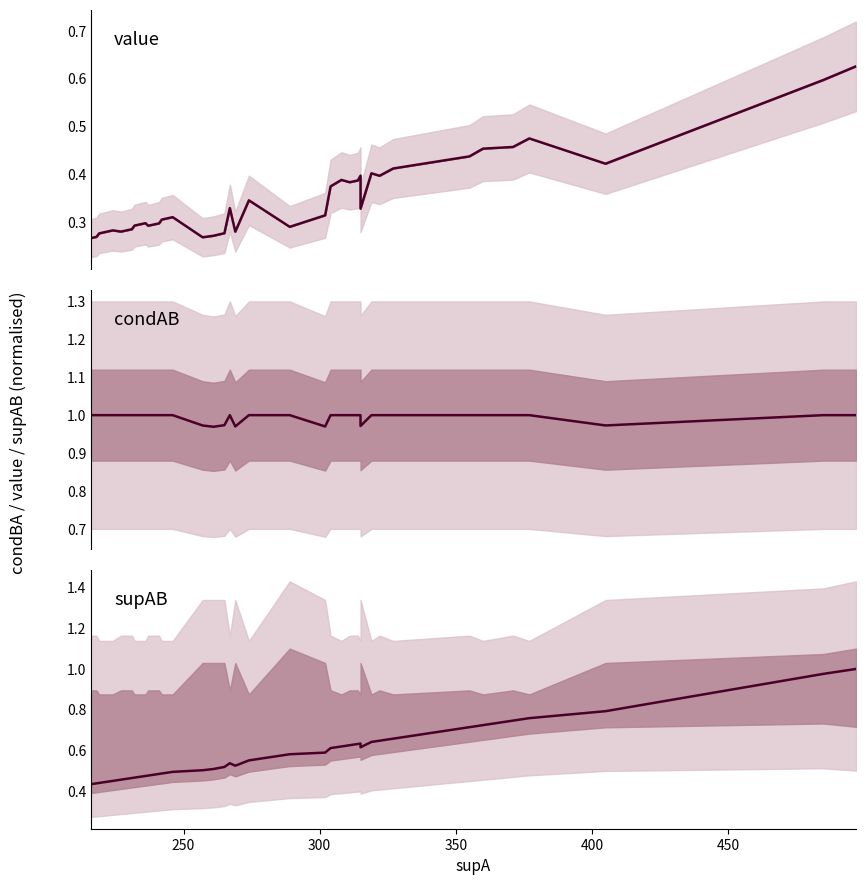

Reading left to right, list all the values displayed in this chart.

value: 0.3	0.3	0.3	0.3	0.3	0.3	0.3	0.3	0.3	0.3	0.3	0.3	0.3	0.3	0.3	0.3	0.3	0.3	0.3	0.3	0.3	0.3	0.3	0.3	0.4	0.4	0.4	0.4	0.4	0.3	0.4	0.4	0.4	0.4	0.5	0.5	0.5	0.4	0.6	0.6
condAB: 1.0	1.0	1.0	1.0	1.0	1.0	1.0	1.0	1.0	1.0	1.0	1.0	1.0	1.0	1.0	1.0	1.0	1.0	1.0	1.0	1.0	1.0	1.0	1.0	1.0	1.0	1.0	1.0	1.0	1.0	1.0	1.0	1.0	1.0	1.0	1.0	1.0	1.0	1.0	1.0
supAB (norm): 0.4	0.4	0.4	0.4	0.4	0.5	0.5	0.5	0.5	0.5	0.5	0.5	0.5	0.5	0.5	0.5	0.5	0.5	0.5	0.5	0.5	0.6	0.6	0.6	0.6	0.6	0.6	0.6	0.6	0.6	0.6	0.6	0.7	0.7	0.7	0.7	0.8	0.8	1.0	1.0